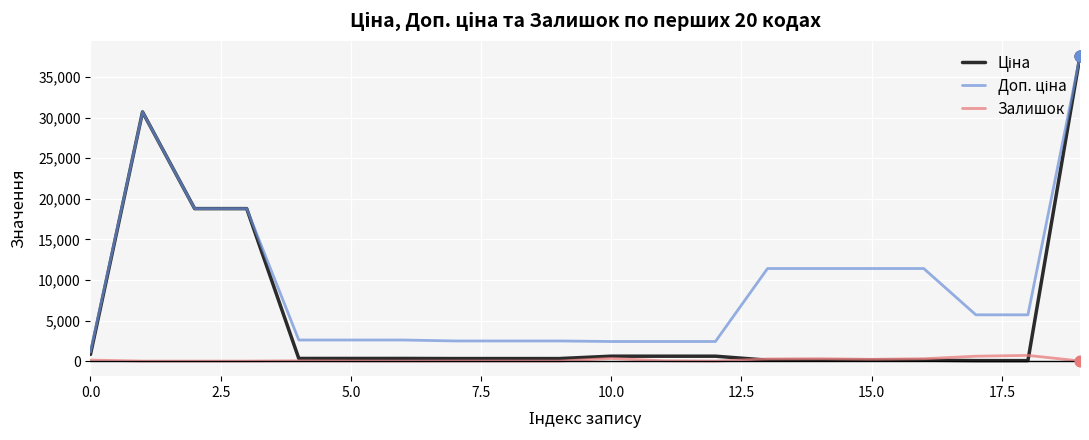

At which category is the sum across all series the highest?

19